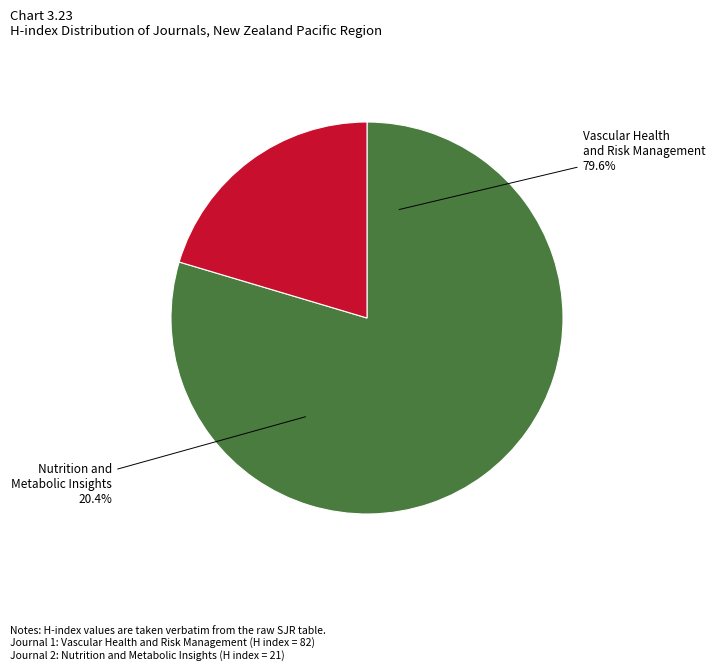

How many slices are in this pie chart?

2